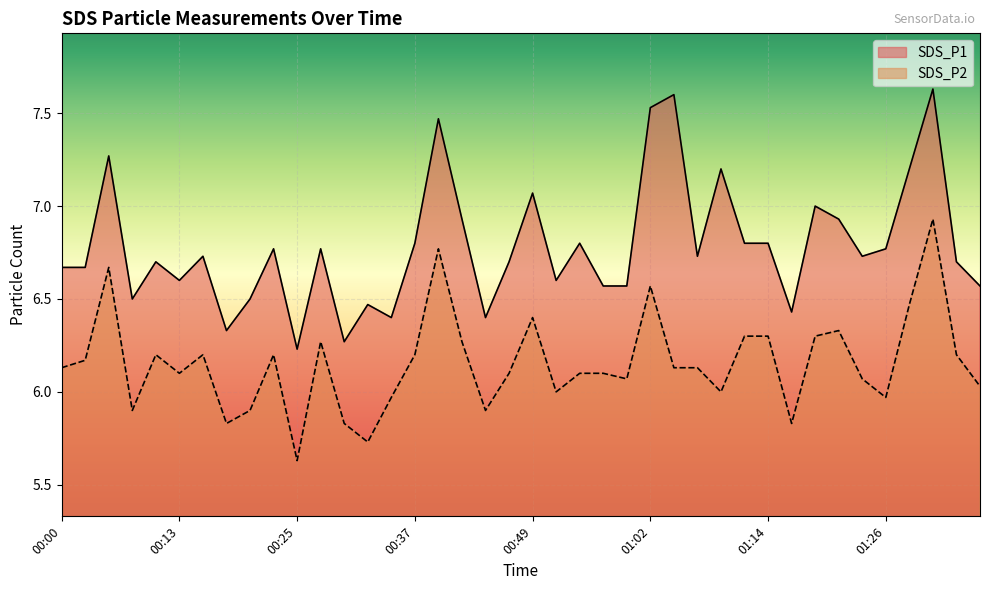

Which series has the widest spread of values?

SDS_P1